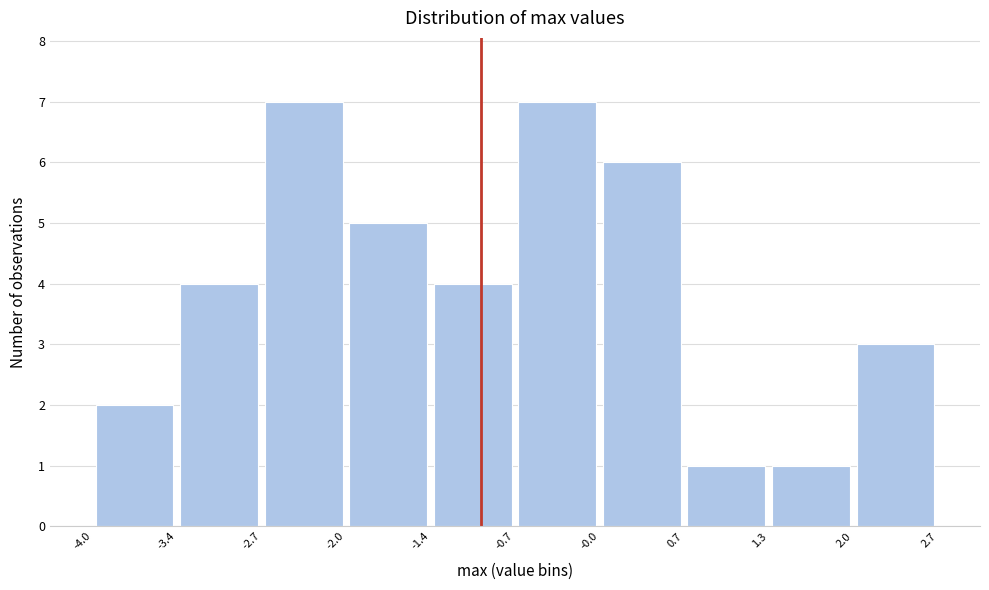

Reading left to right, list every bar in this chart as the range it spans on the x-axis followed by its height. The values are not printed on the chart, so give them approximately, as read against the axis.

-4.0 to -3.4: 2
-3.4 to -2.7: 4
-2.7 to -2.0: 7
-2.0 to -1.4: 5
-1.4 to -0.7: 4
-0.7 to -0.0: 7
-0.0 to 0.7: 6
0.7 to 1.3: 1
1.3 to 2.0: 1
2.0 to 2.7: 3